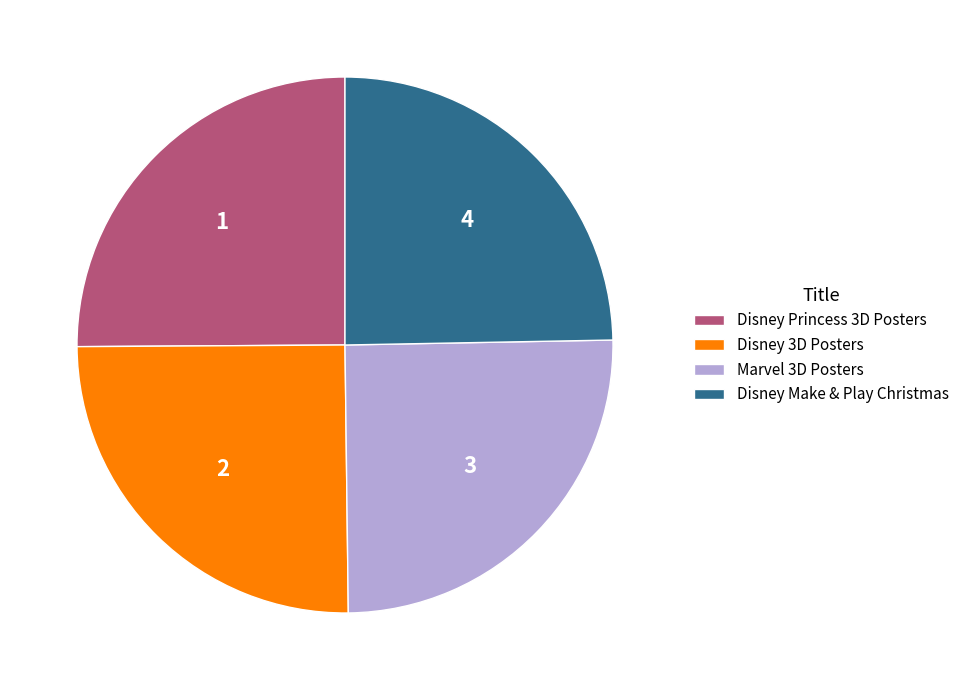

Is Disney Princess 3D Posters the majority of the pie?

No